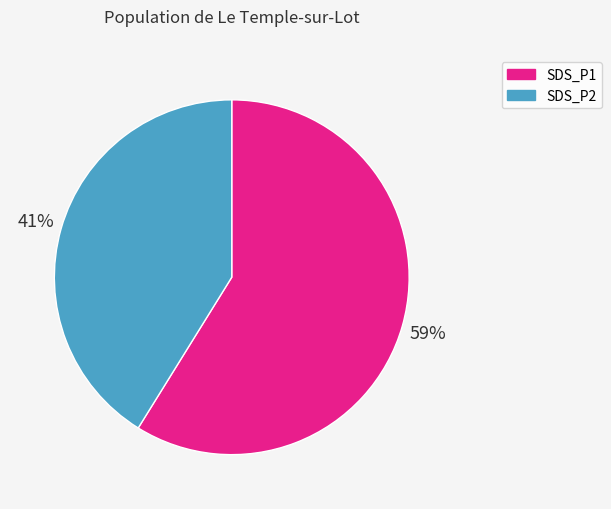

Is the sum of SDS_P2 and SDS_P1 greater than half?

Yes